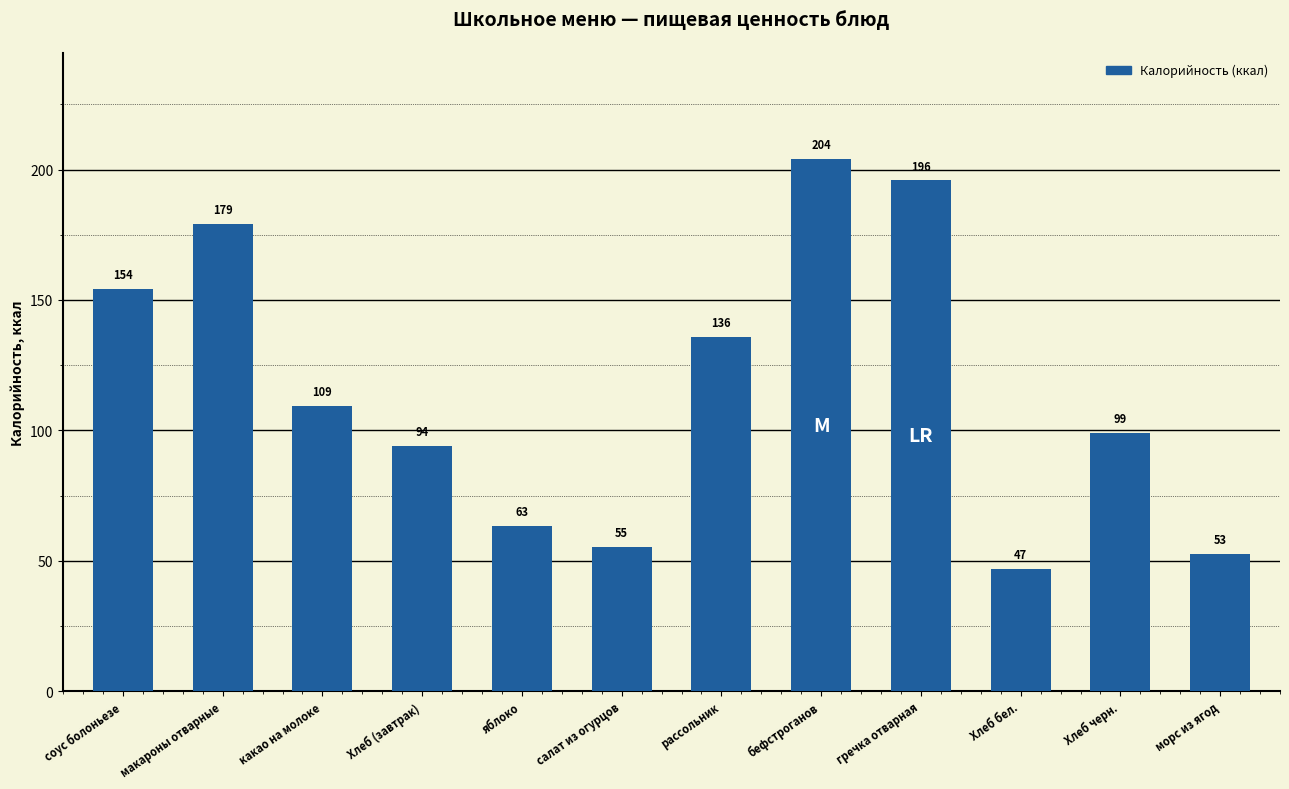

How many values are below 109?

6